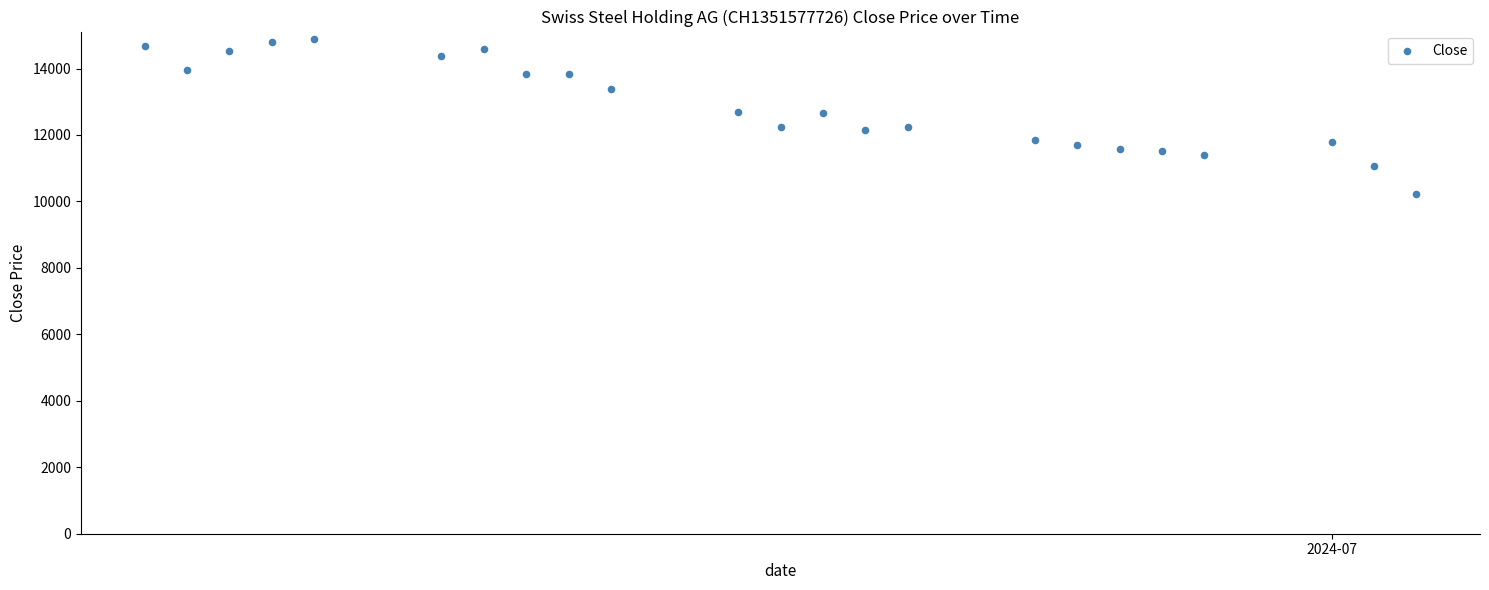

What is the range of X values (max minus min)?

30